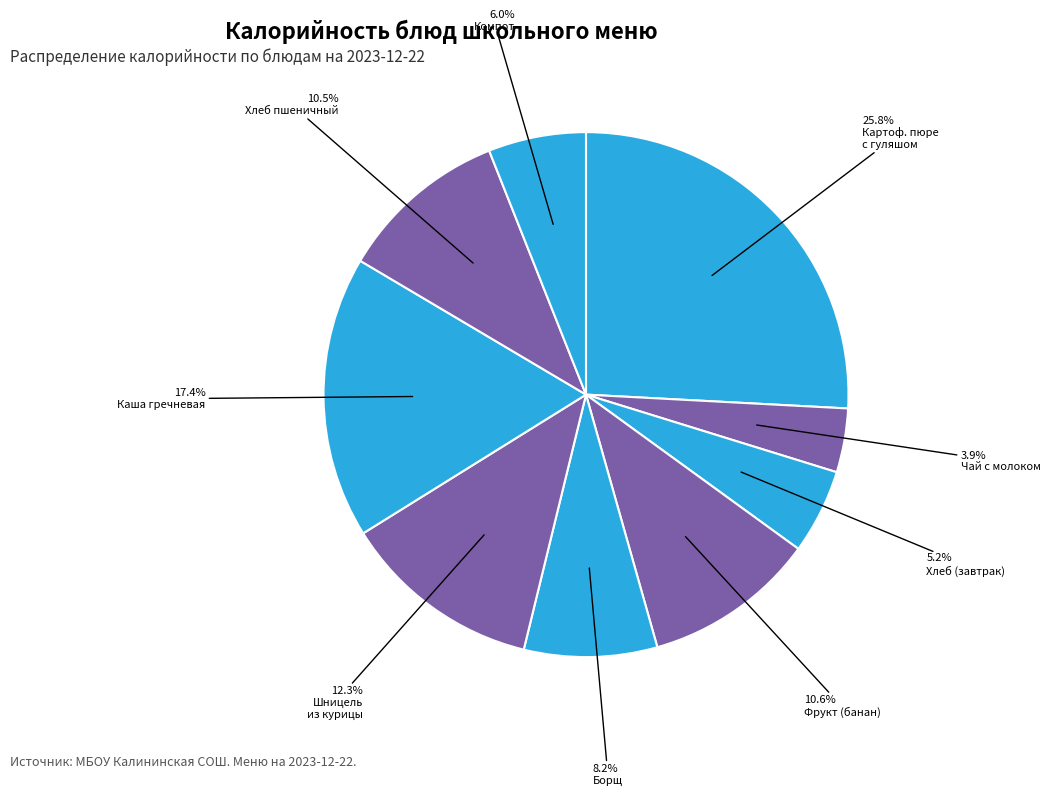

How many segments does this pie chart have?

9